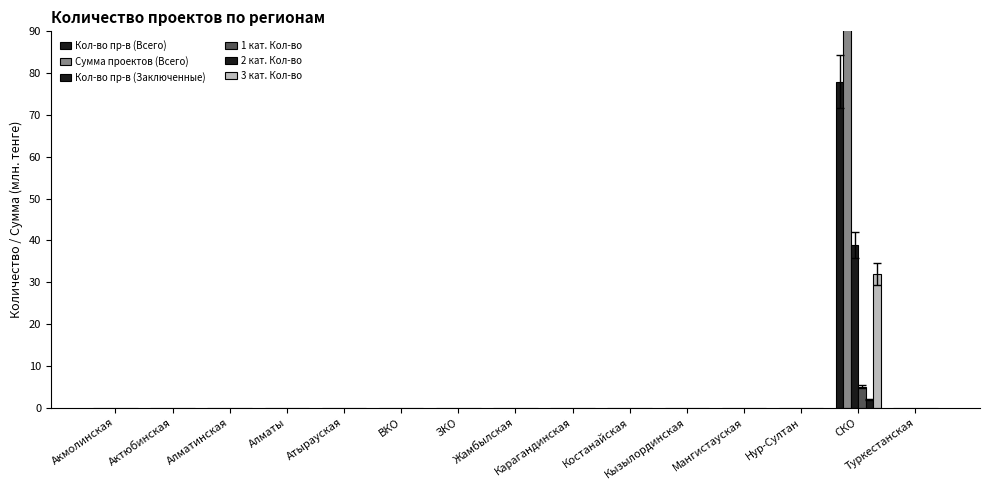

Which category has the lowest value in the Кол-во пр-в (Заключенные) series?

Акмолинская